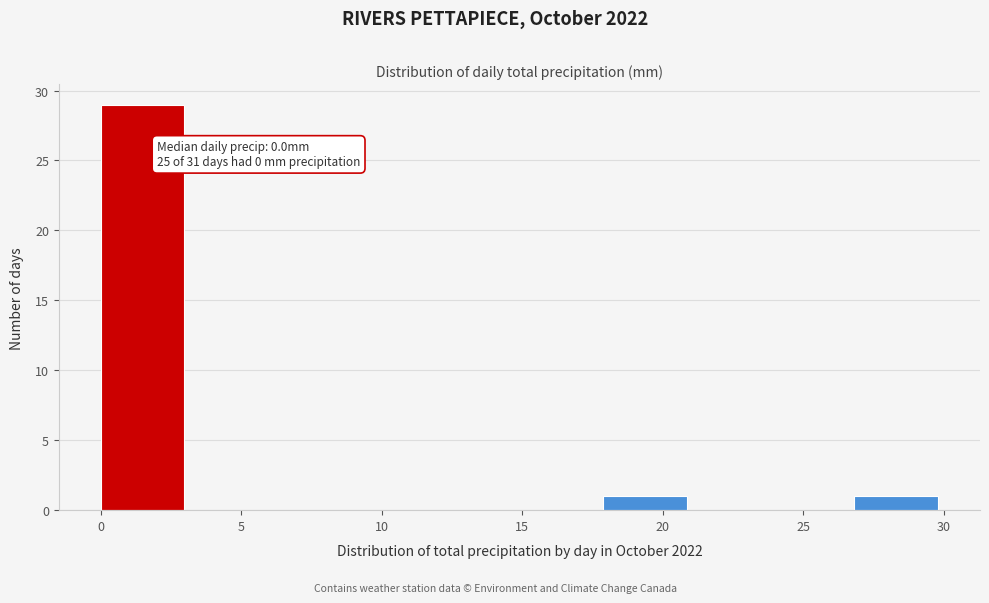

Over which range of the x-axis is the bar tallest?

0 to 3